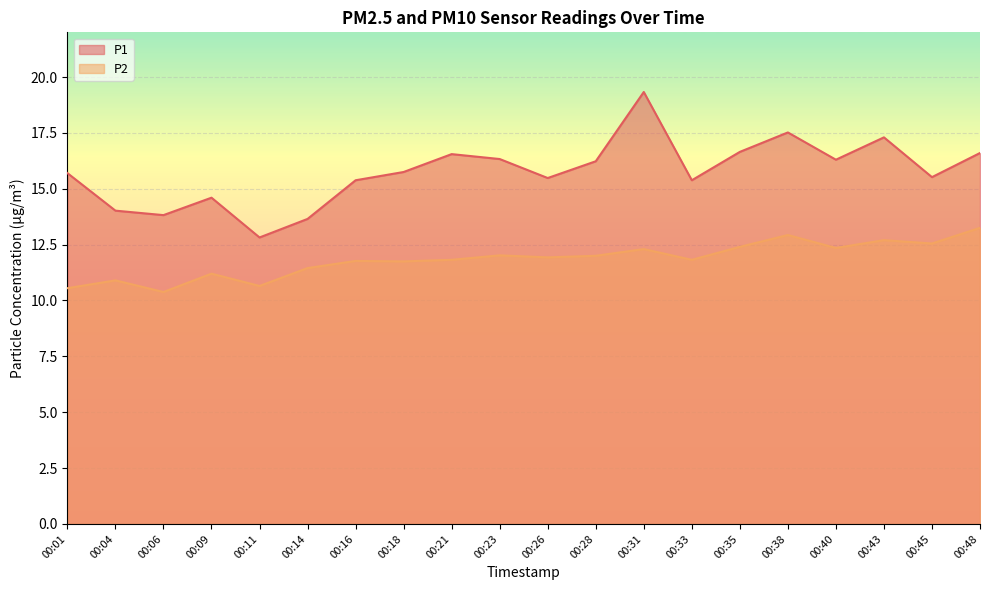

At which category does P1 reach its first local peak?

00:09